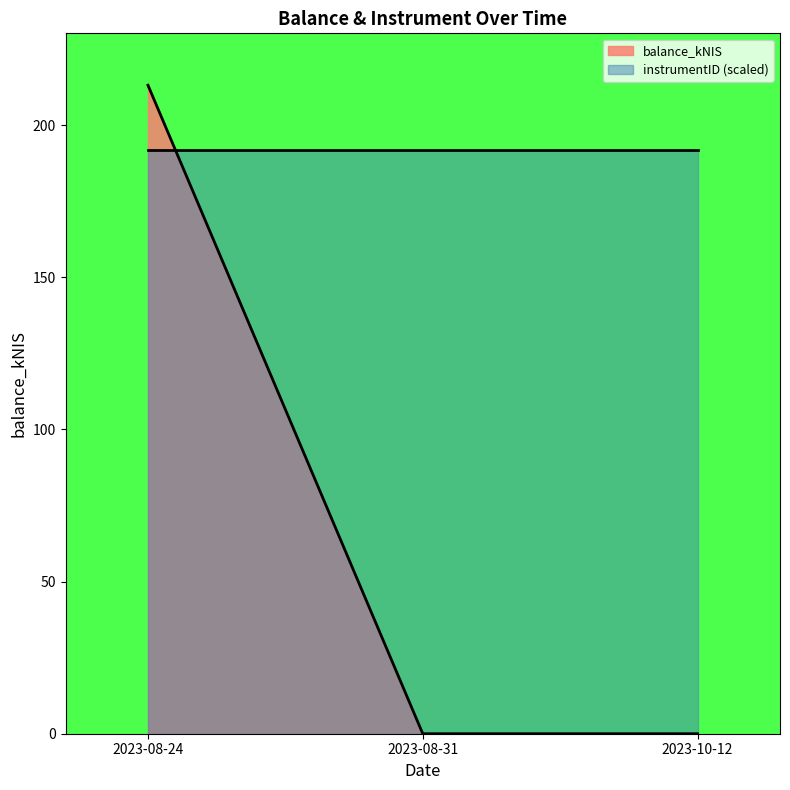

Rank the categories by value from highest to lowest.

2023-08-24, 2023-08-31, 2023-10-12